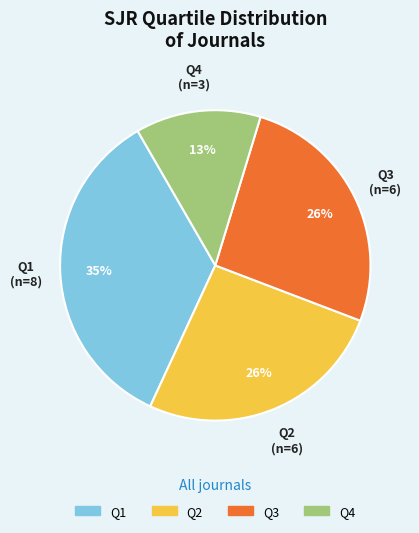

True or false: Q1 accounts for 41% of the total.

False